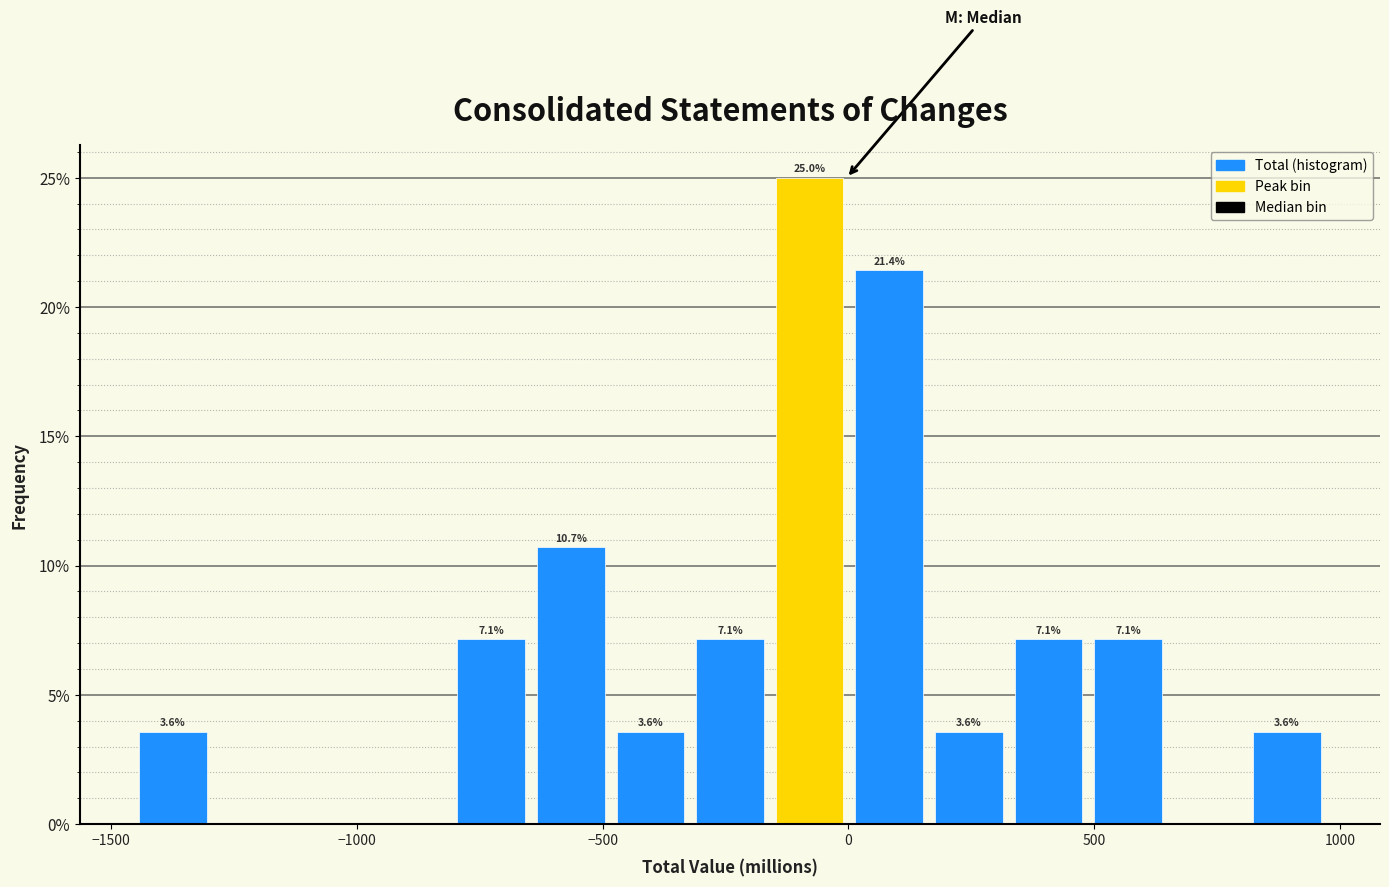

Read against the x-axis, roughly where is the centre of the tallest bar?

-100